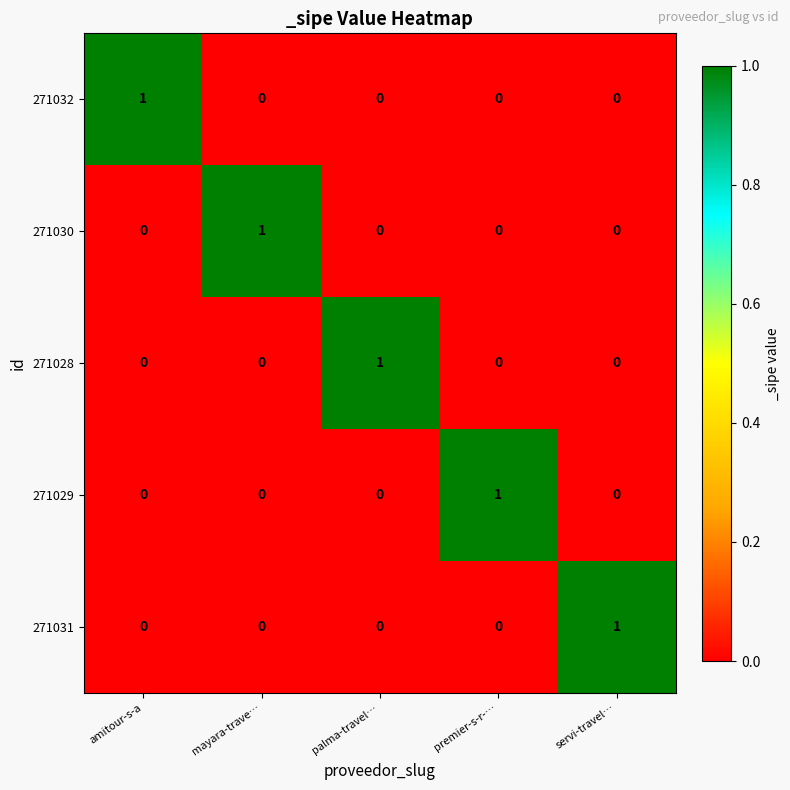

Reading left to right, what are all the values shown in this chart?

271032: amitour-s-a=1	mayara-trave…=0	palma-travel…=0	premier-s-r-…=0	servi-travel…=0
271030: amitour-s-a=0	mayara-trave…=1	palma-travel…=0	premier-s-r-…=0	servi-travel…=0
271028: amitour-s-a=0	mayara-trave…=0	palma-travel…=1	premier-s-r-…=0	servi-travel…=0
271029: amitour-s-a=0	mayara-trave…=0	palma-travel…=0	premier-s-r-…=1	servi-travel…=0
271031: amitour-s-a=0	mayara-trave…=0	palma-travel…=0	premier-s-r-…=0	servi-travel…=1